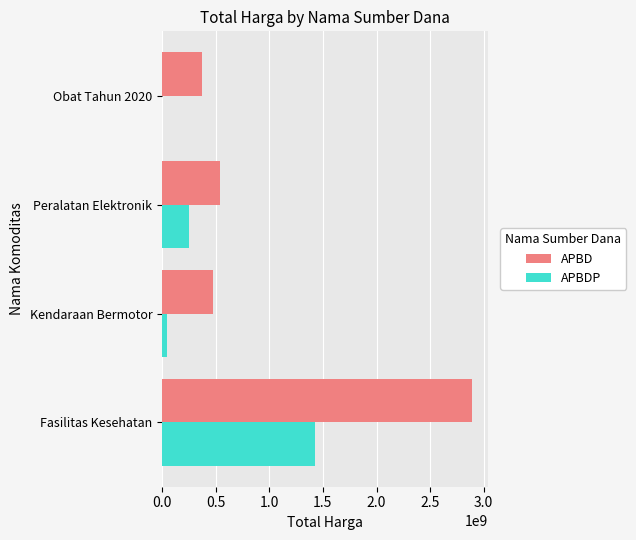

Which series has the widest spread of values?

APBD